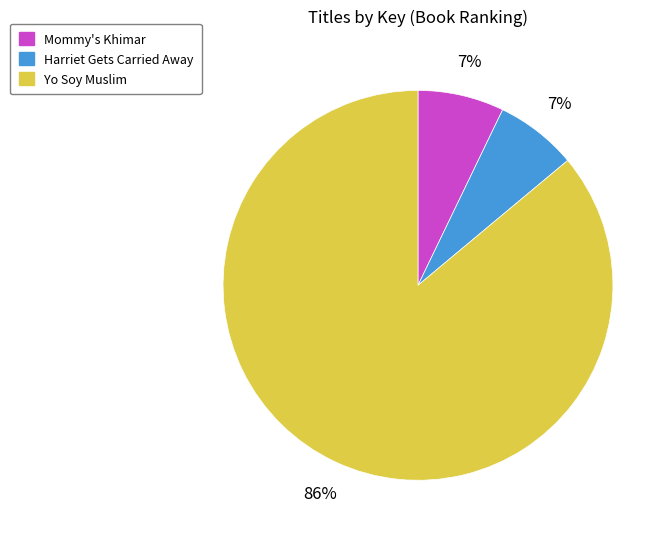

How many slices are in this pie chart?

3